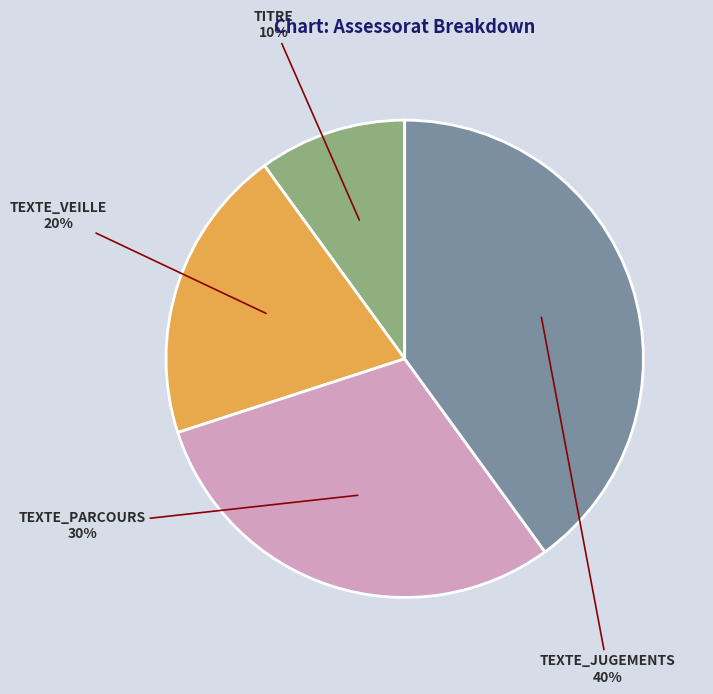

To the nearest percent, what is the difference between the largest and smallest slice percentages?

30%